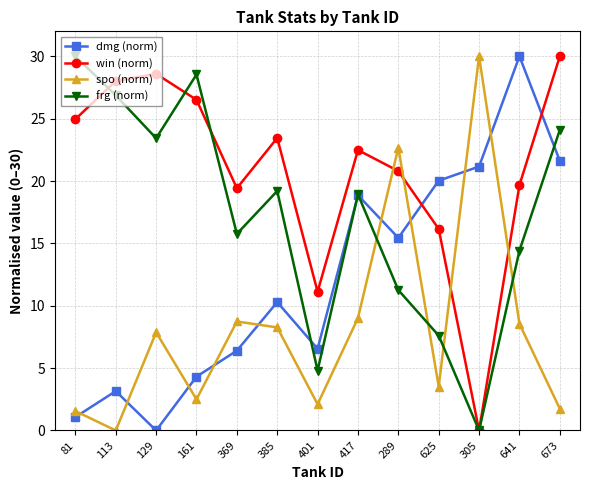

Rank the series by their average value, from highest to lowest.

win (norm), frg (norm), dmg (norm), spo (norm)